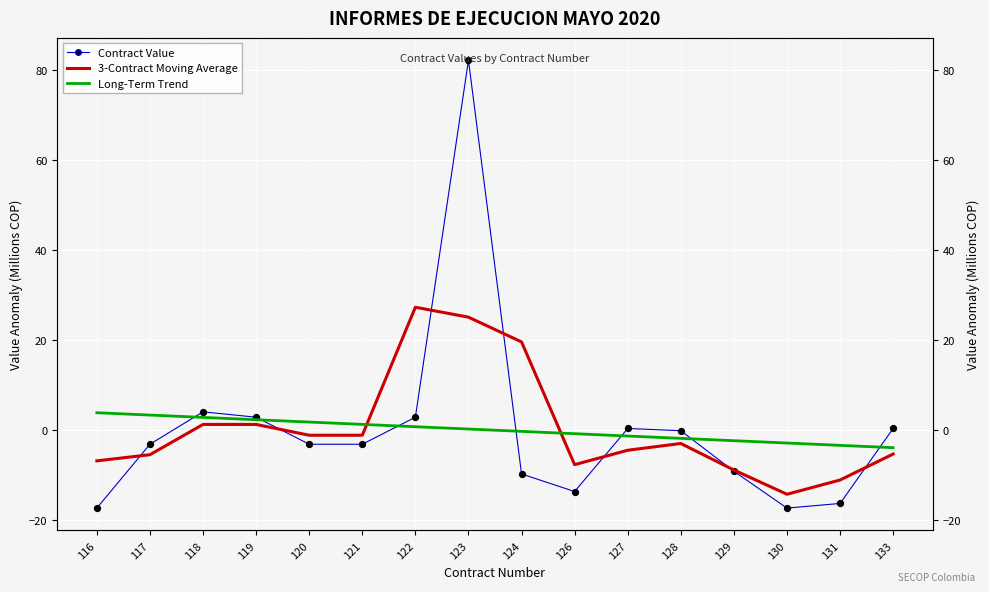

At which category is the sum across all series the highest?

123